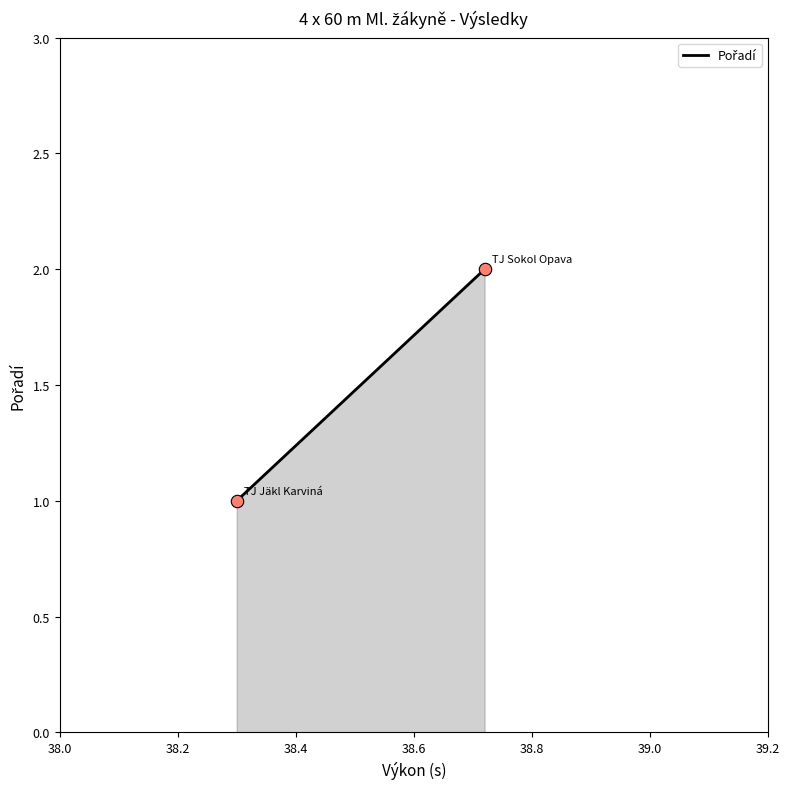

What is the ratio of the value at TJ Sokol Opava to the value at TJ Jäkl Karviná?

2.0